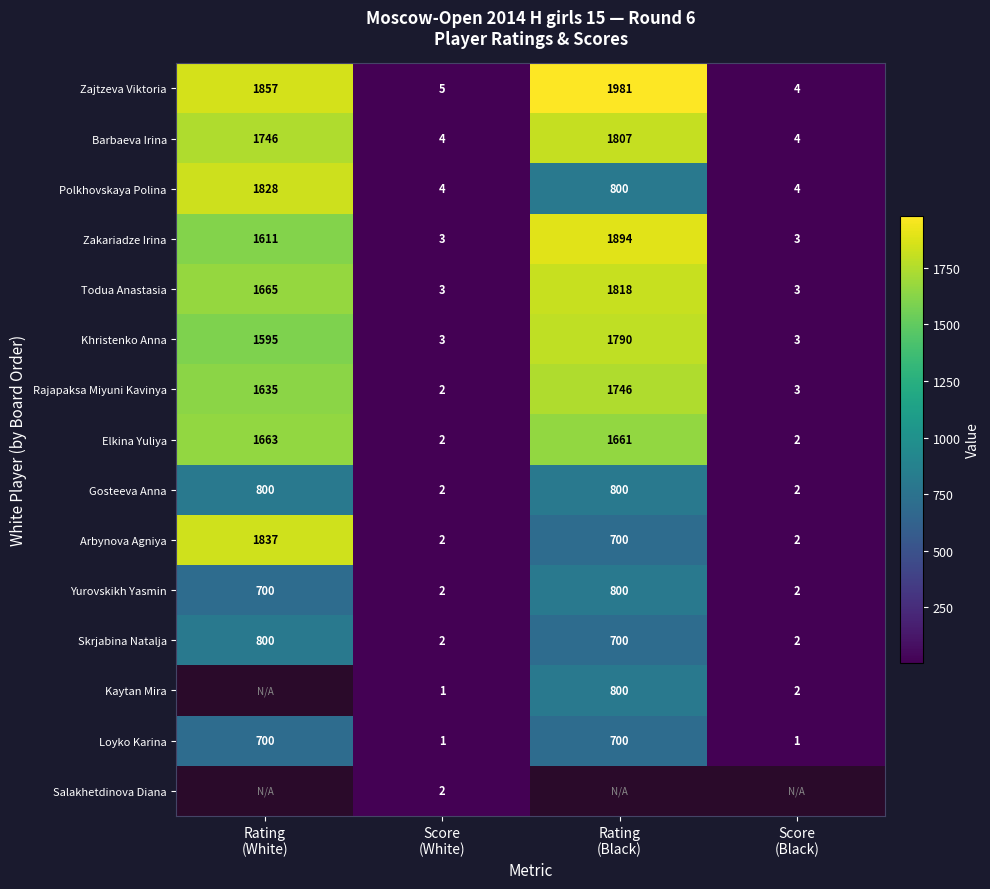

What is the difference between the maximum and minimum values in the Barbaeva Irina series?

1803